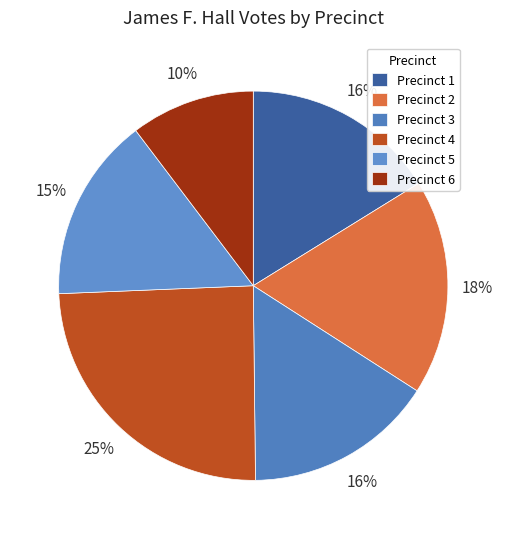

Combined, what portion of the pie is Precinct 5 and Precinct 6?

25.7%